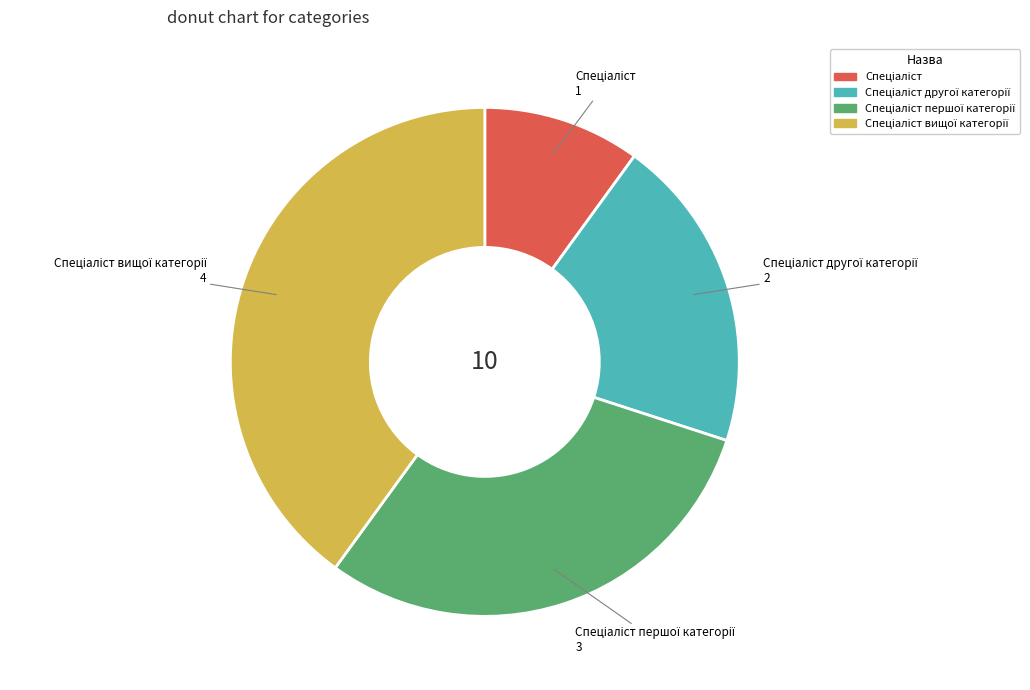

Is there a majority slice in this chart?

No